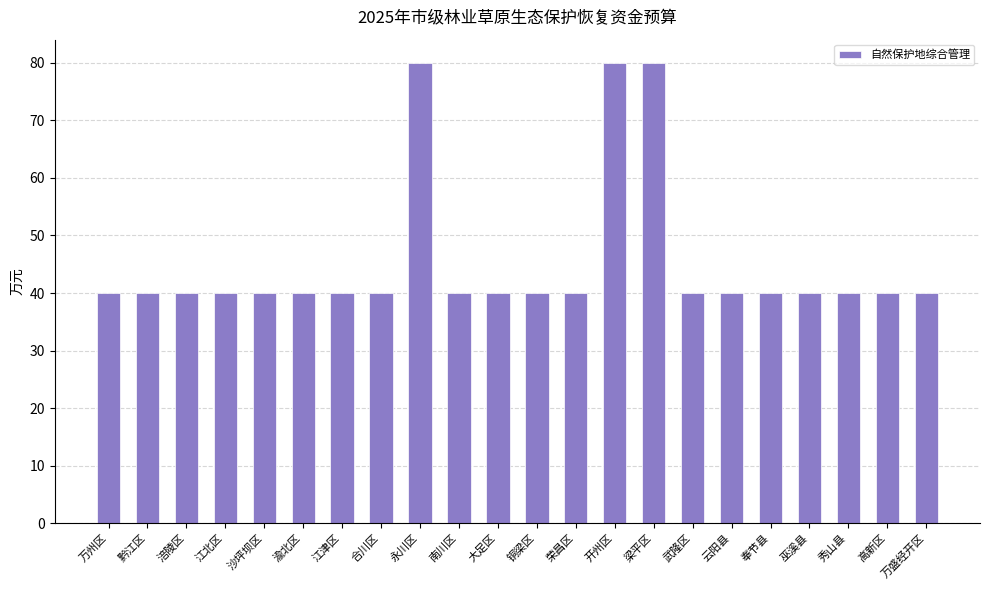

What is the average value?

45